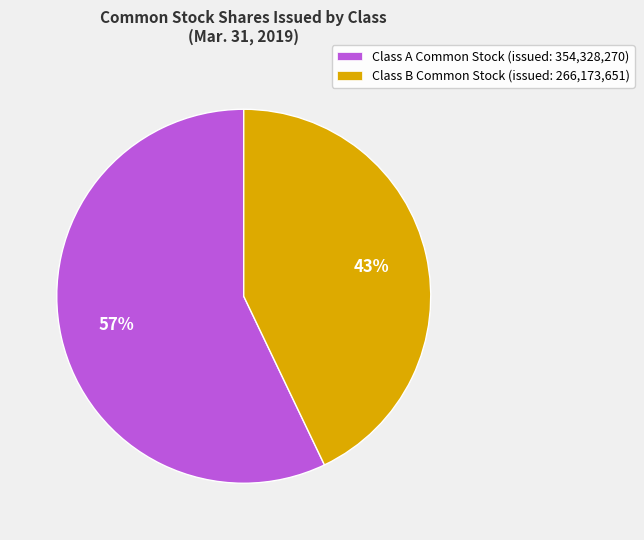

Do Class B Common Stock (issued: 266,173,651) and Class A Common Stock (issued: 354,328,270) together represent more than half of the pie?

Yes